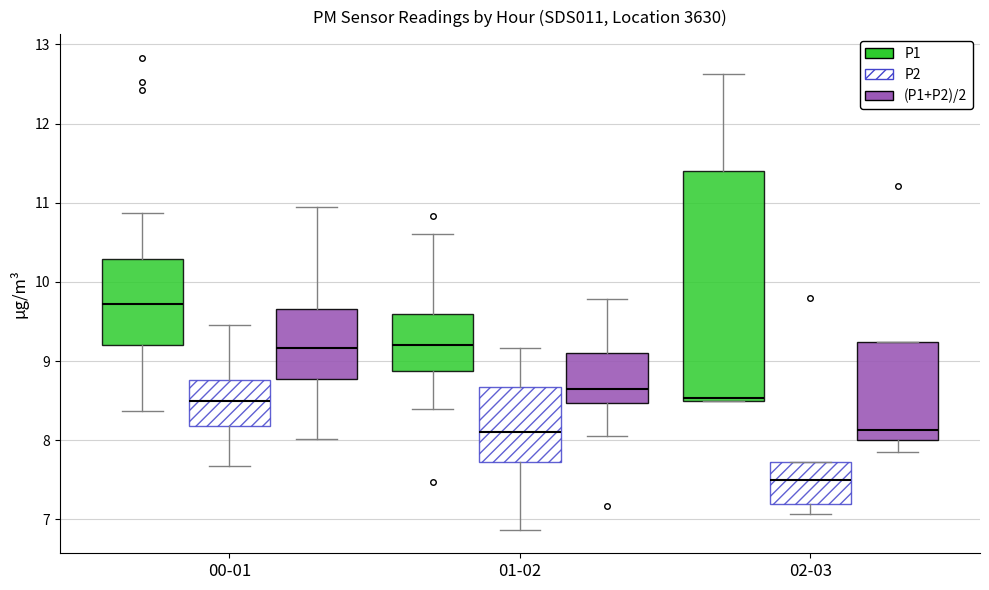

Reading left to right, read every box against the y-axis: the position of its median line, the range the box covers, and the ends of its whiskers. The values are not printed on the chart, so give them approximately, as read against the axis.

00-01 (P1): median 9.7, box 9.2 to 10.3, whiskers 8.4 to 10.9
00-01 (P2): median 8.5, box 8.2 to 8.8, whiskers 7.7 to 9.5
00-01 ((P1+P2)/2): median 9.2, box 8.8 to 9.7, whiskers 8.0 to 11.0
01-02 (P1): median 9.2, box 8.9 to 9.6, whiskers 8.4 to 10.6
01-02 (P2): median 8.1, box 7.7 to 8.7, whiskers 6.9 to 9.2
01-02 ((P1+P2)/2): median 8.7, box 8.5 to 9.1, whiskers 8.1 to 9.8
02-03 (P1): median 8.5, box 8.5 to 11.4, whiskers 8.5 to 12.6
02-03 (P2): median 7.5, box 7.2 to 7.7, whiskers 7.1 to 7.7
02-03 ((P1+P2)/2): median 8.1, box 8.0 to 9.2, whiskers 7.9 to 9.2